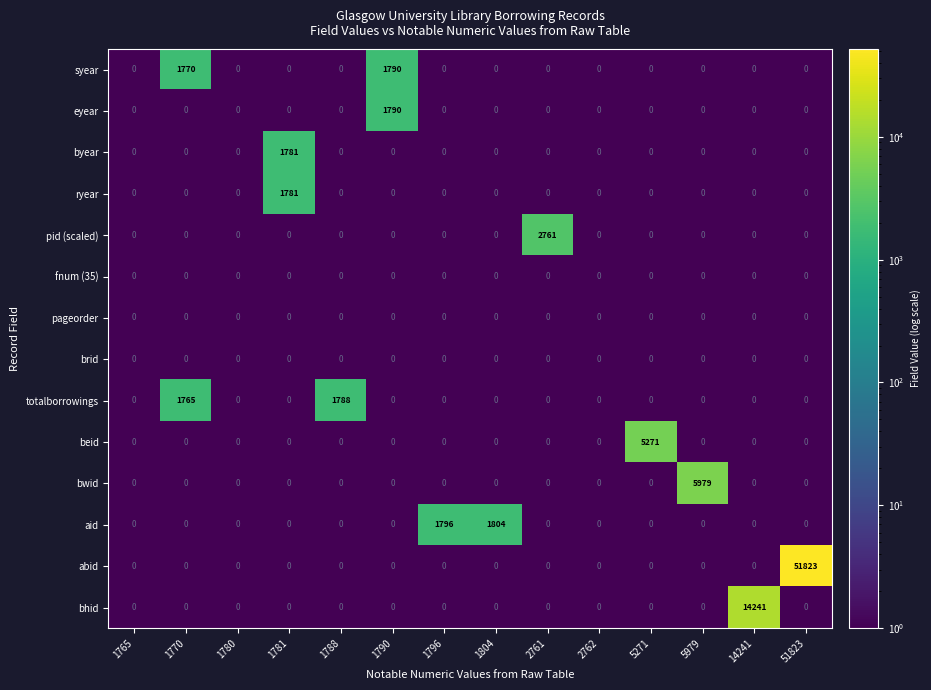

How many distinct data groups are displayed?

14